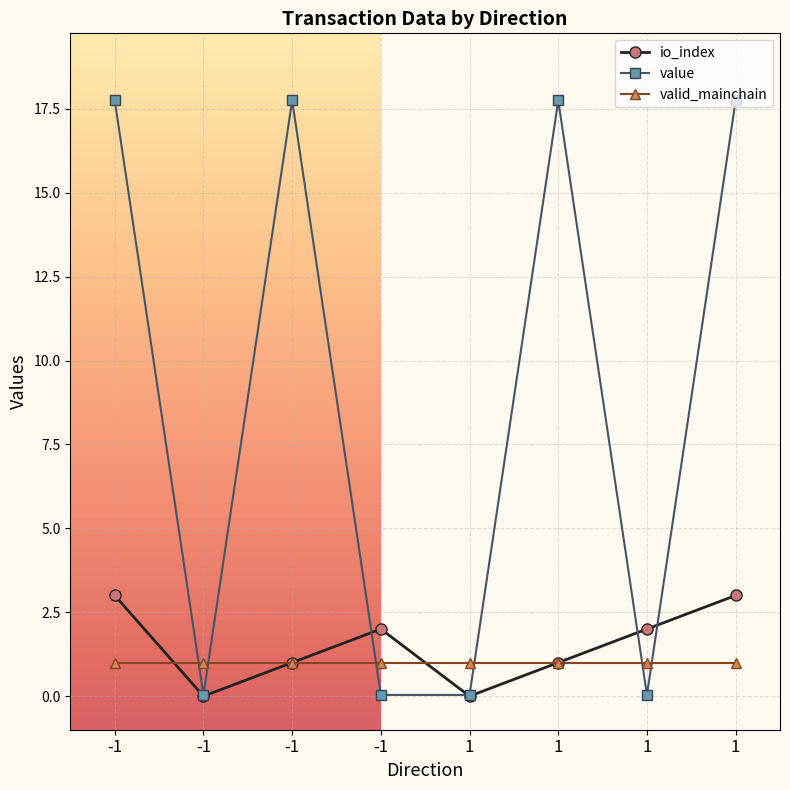

How many series are shown in this chart?

3